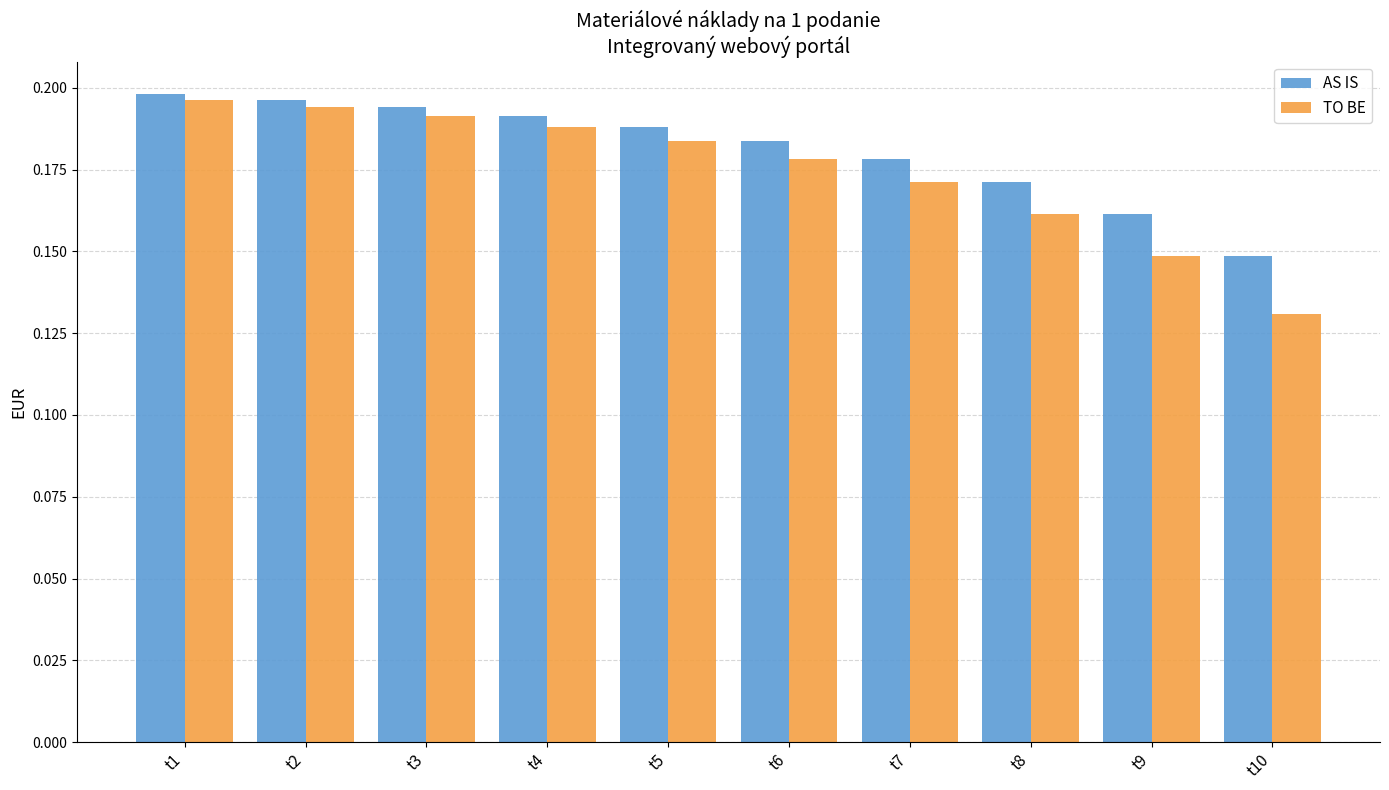

What is the sum of the AS IS values at t8 and t9?

0.3